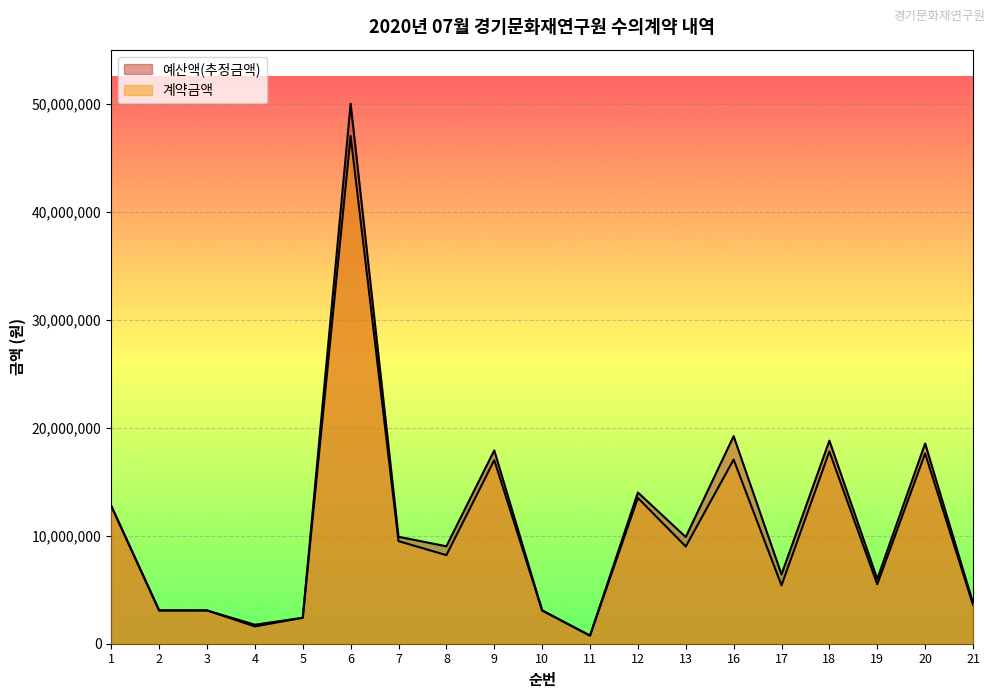

At which category is the sum across all series the highest?

6